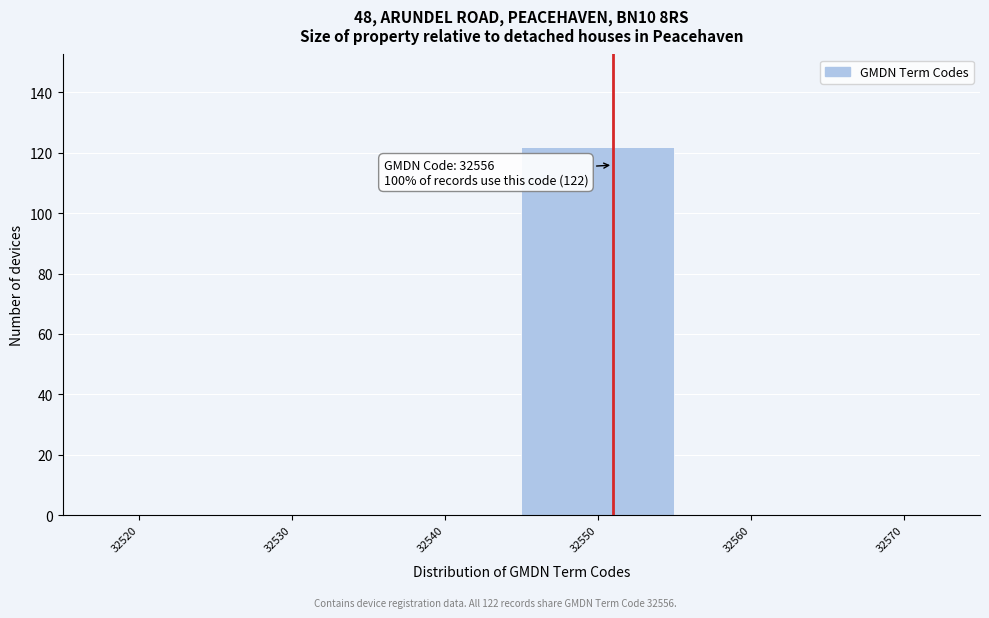

Reading left to right, extract all data points from this chart.

32520=0	32530=0	32540=0	32550=122	32560=0	32570=0